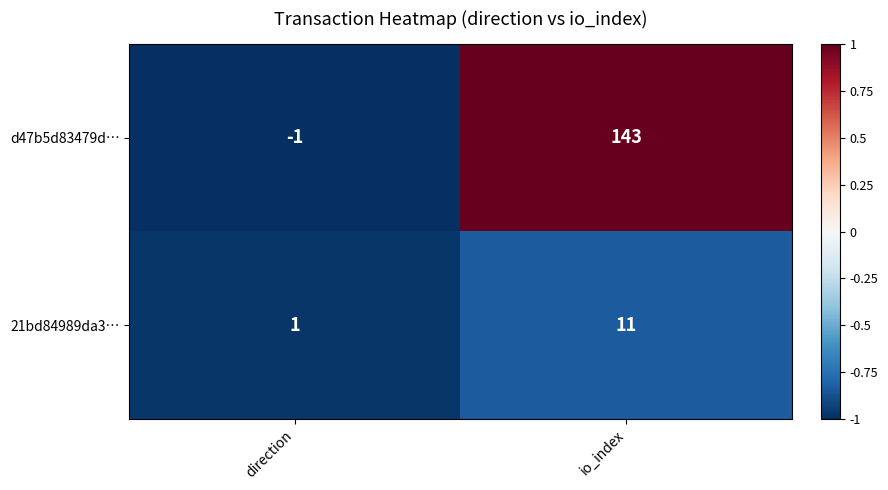

What is the sum of the 21bd84989da3… values at direction and io_index?

12